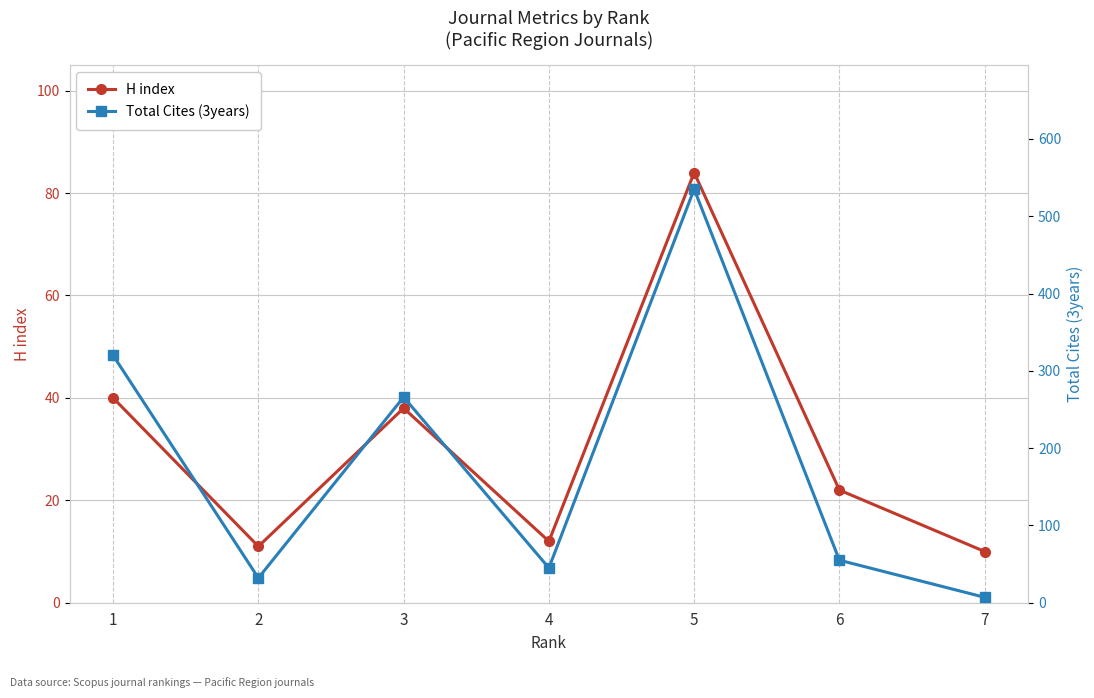

At which label is H index closest to 47?

1